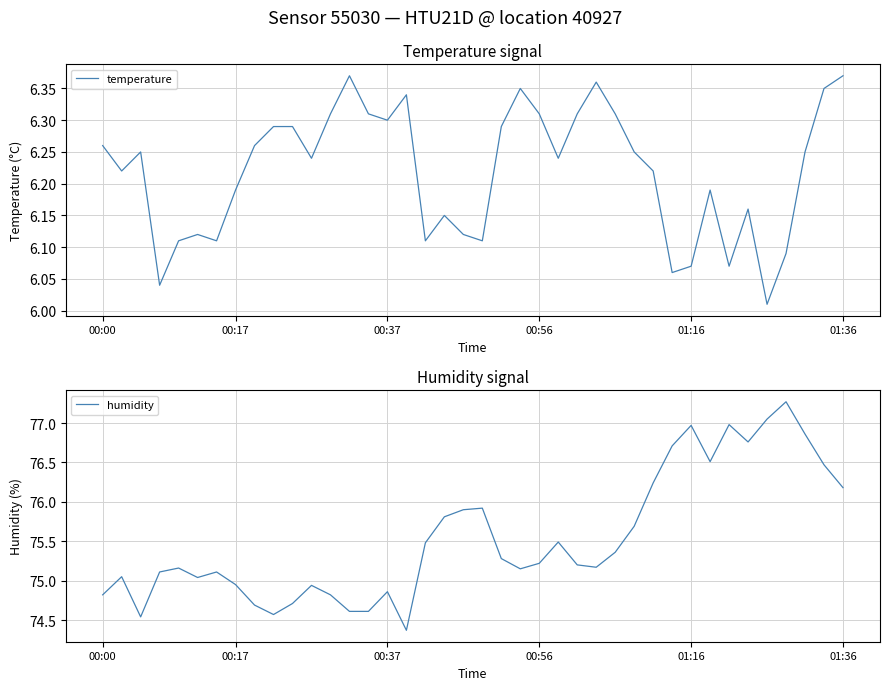

What is the difference between the maximum and minimum values in the temperature series?

0.4